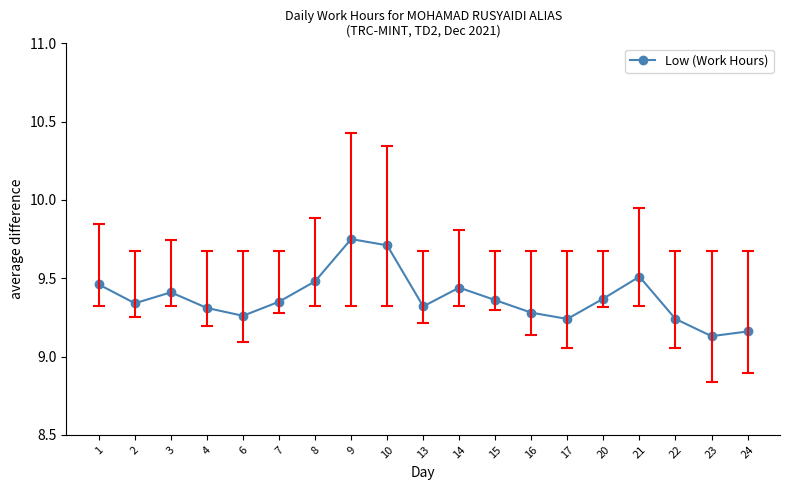

What is the value of the 9th point from the left?

9.7